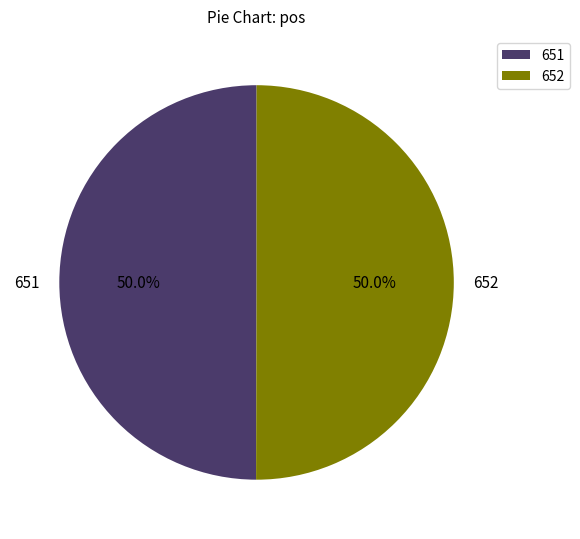

The 651 slice represents 50% of the pie. True or false?

True